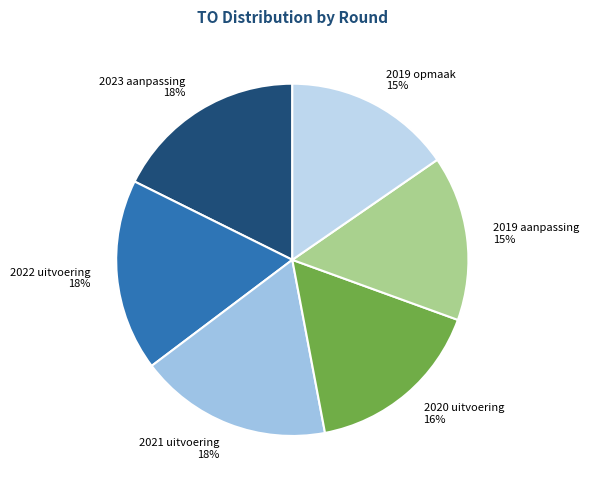

Is the sum of 2019 aanpassing and 2020 uitvoering greater than half?

No